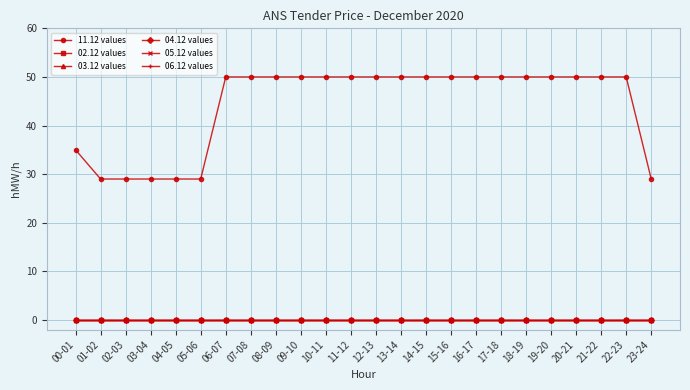

Rank the categories by 04.12 values value from highest to lowest.

00-01, 01-02, 02-03, 03-04, 04-05, 05-06, 06-07, 07-08, 08-09, 09-10, 10-11, 11-12, 12-13, 13-14, 14-15, 15-16, 16-17, 17-18, 18-19, 19-20, 20-21, 21-22, 22-23, 23-24